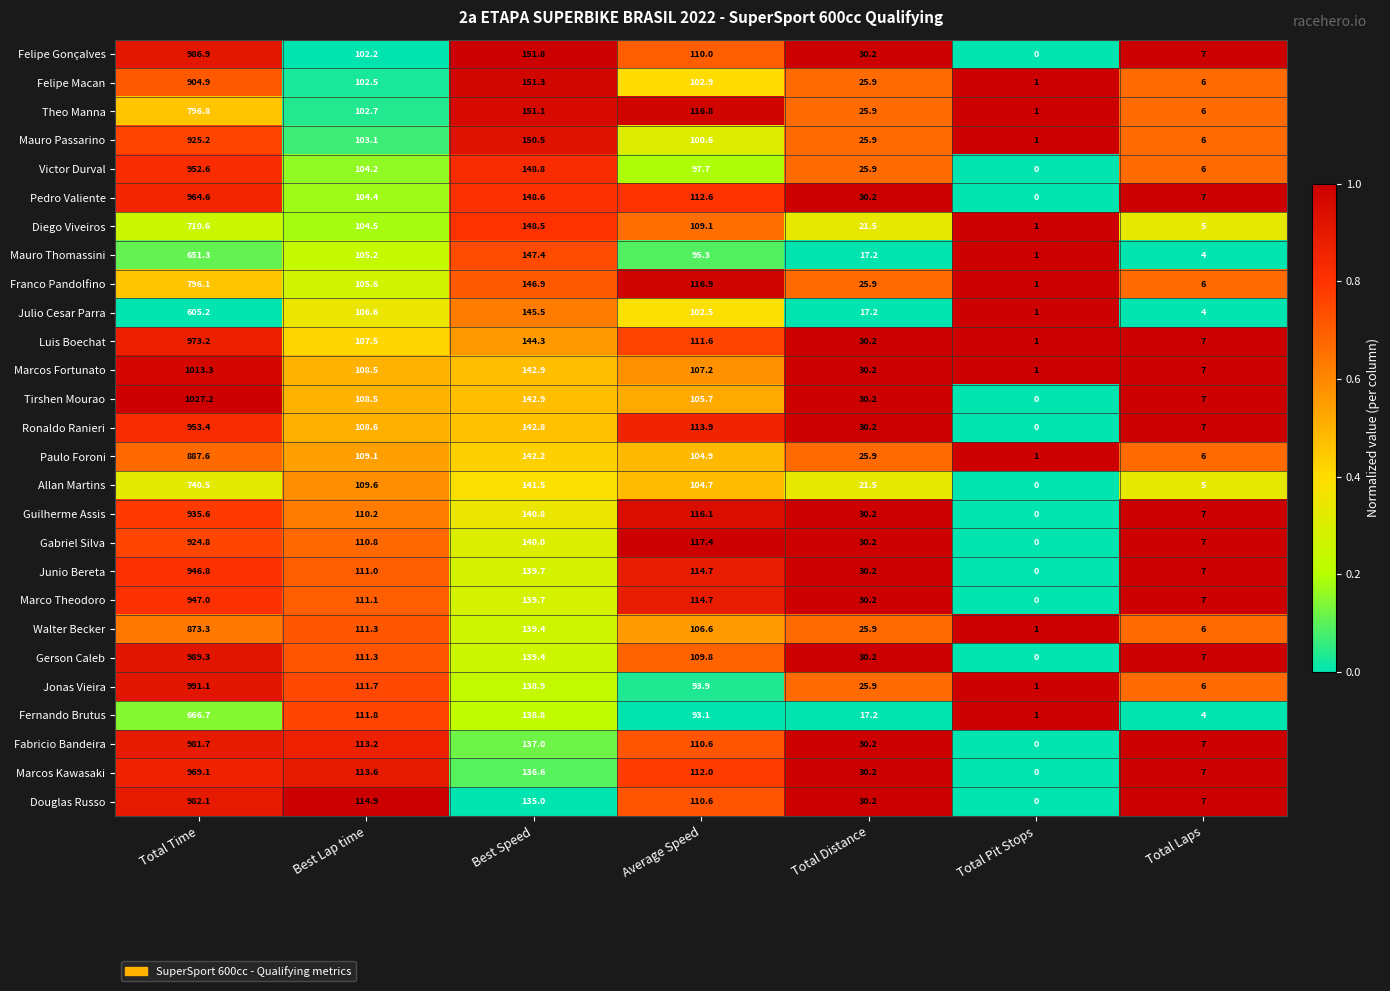

What is the average value of the Pedro Valiente series?

195.3